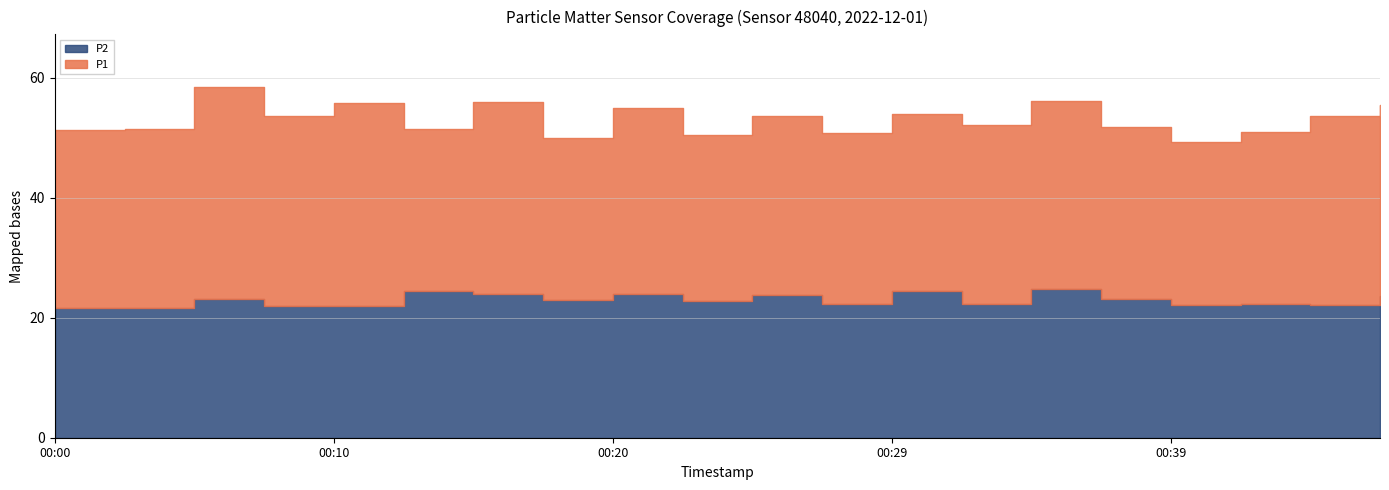

How many categories are shown in the chart?

20